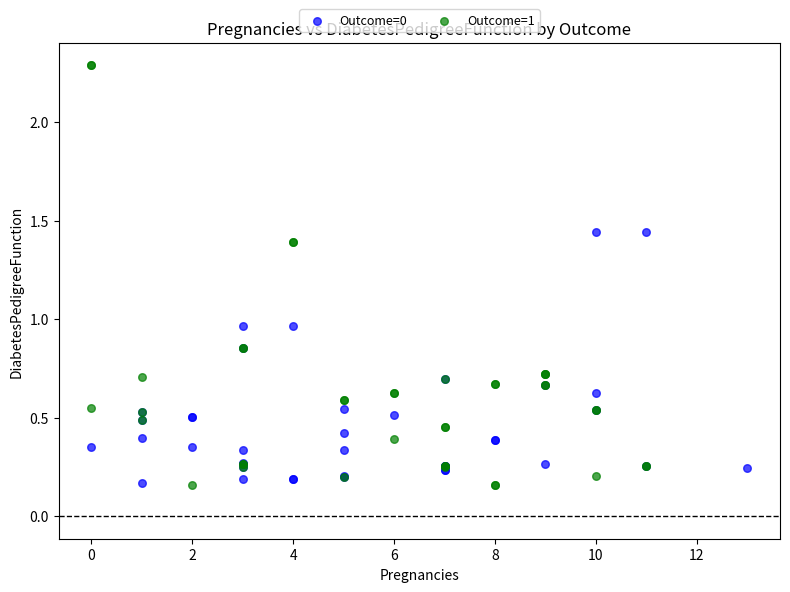

Which series contains the highest Y value?

Outcome=1